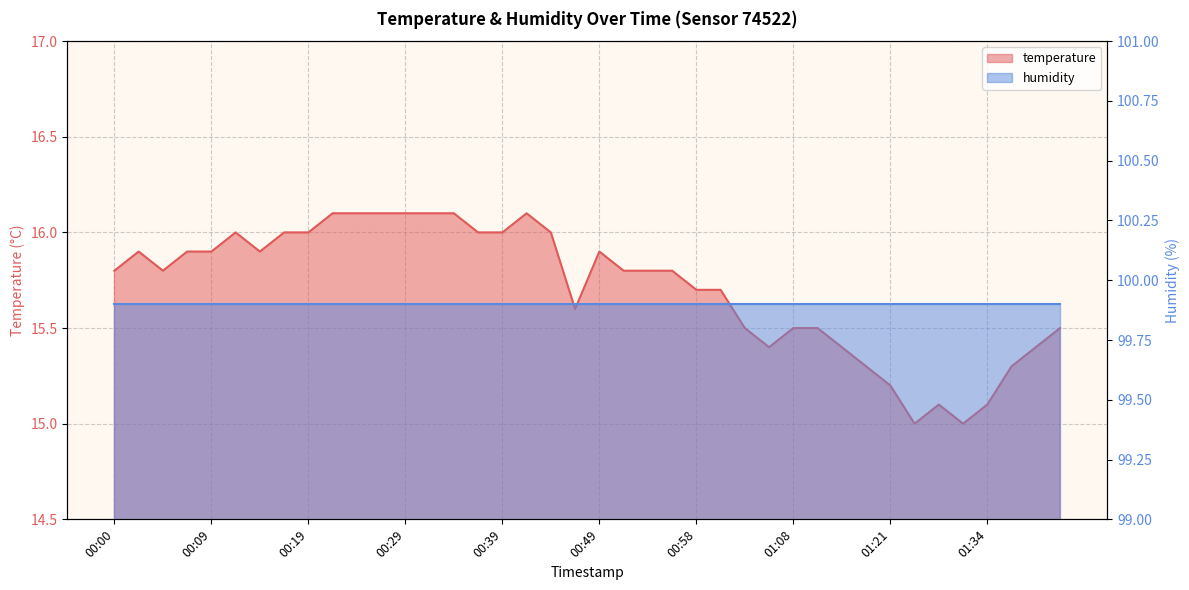

Does the chart display data point markers on the line(s)?

No